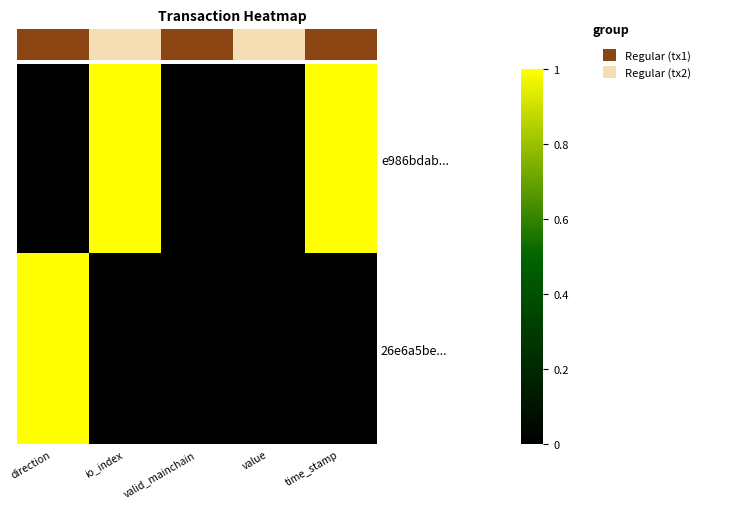

List the series in order of their peak value, highest first.

row_0, row_1